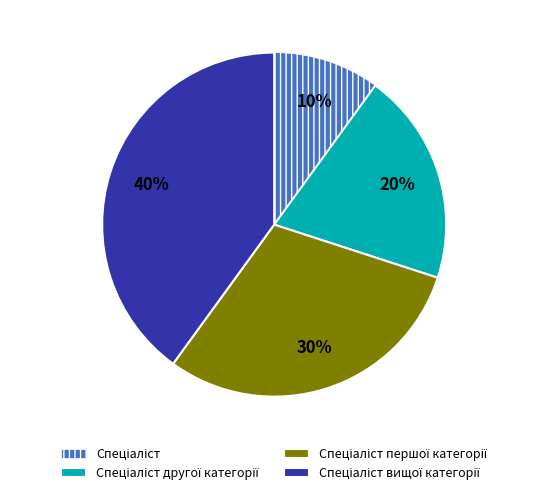

Does any single category account for the majority?

No